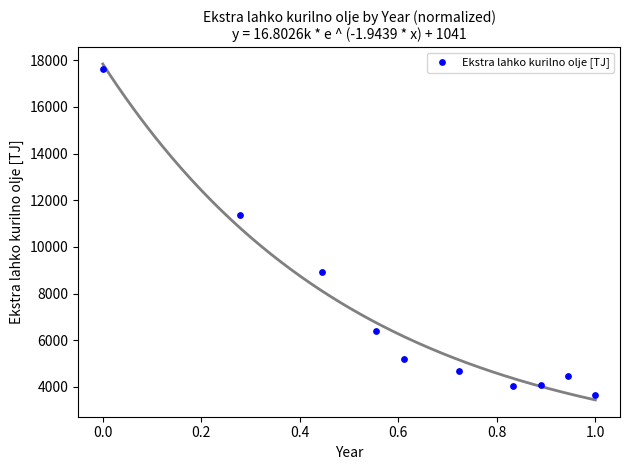

What Y value in the scatter plot is closest to 10646?

11375